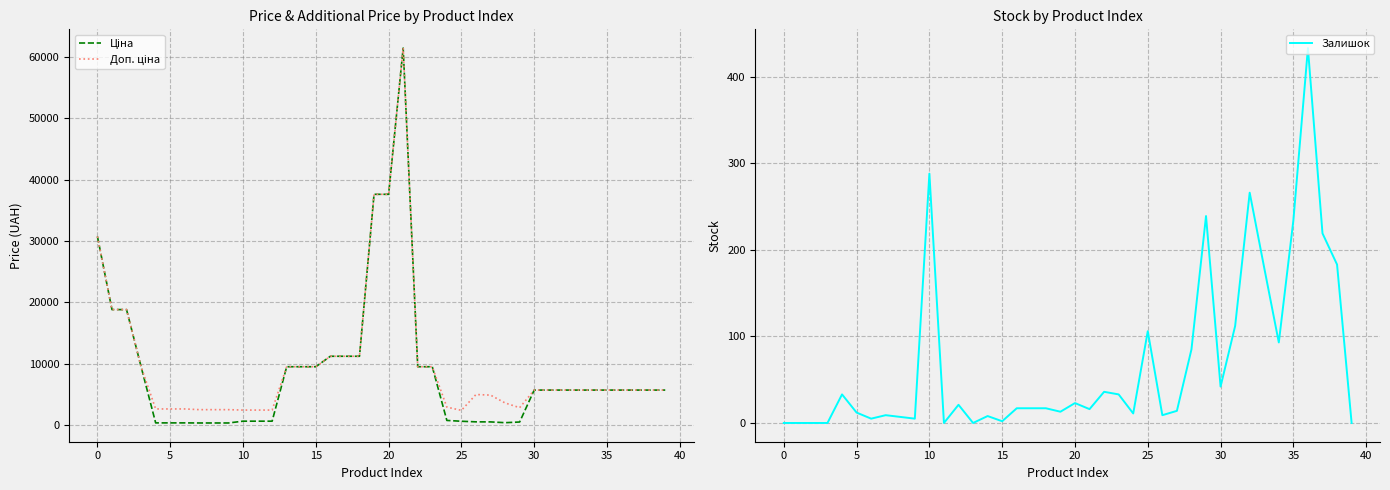

What is the maximum value shown in the chart?

61434.3